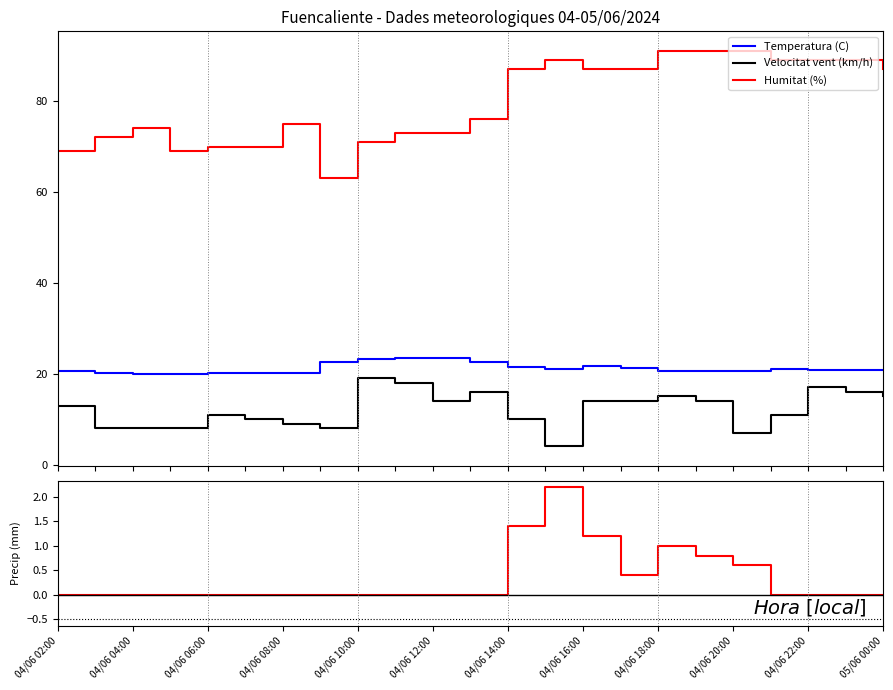

Which label corresponds to the smallest value in the chart?

04/06 02:00